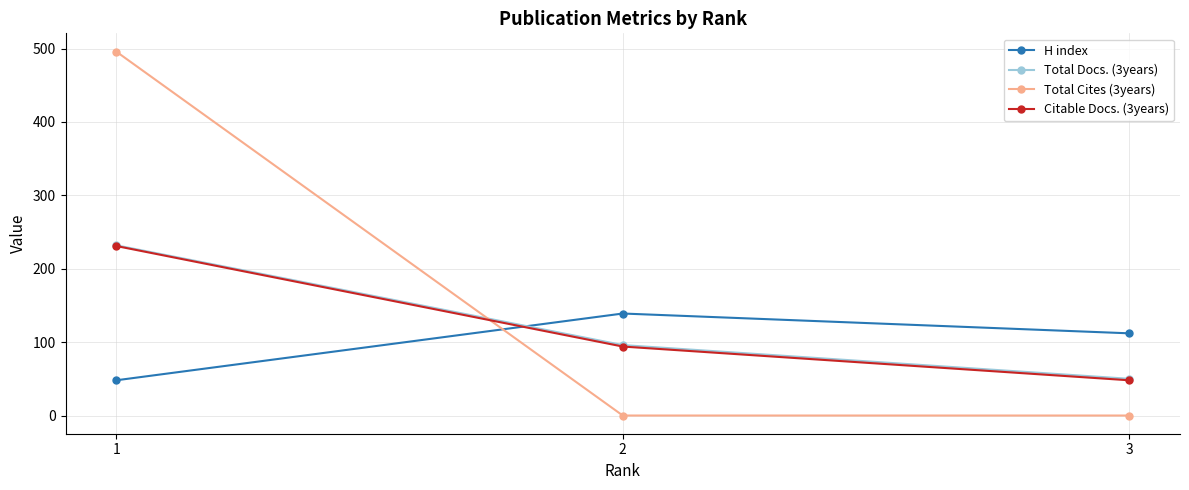

What are all the series names shown in the legend?

H index, Total Docs. (3years), Total Cites (3years), Citable Docs. (3years)